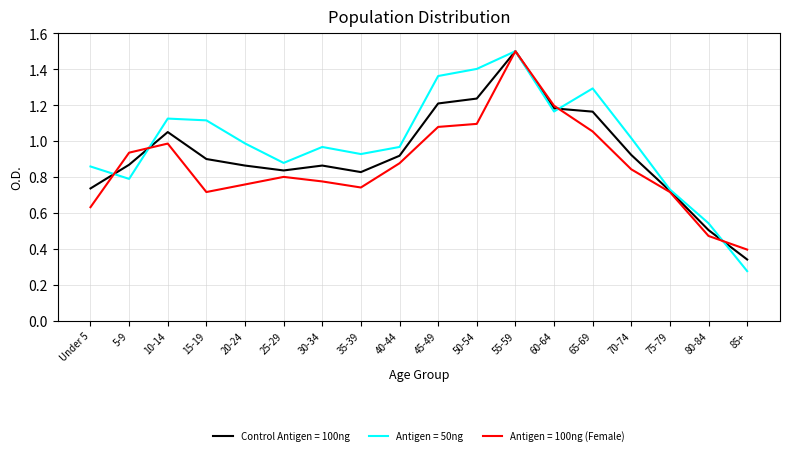

At which label is Antigen = 50ng closest to 0?

85+